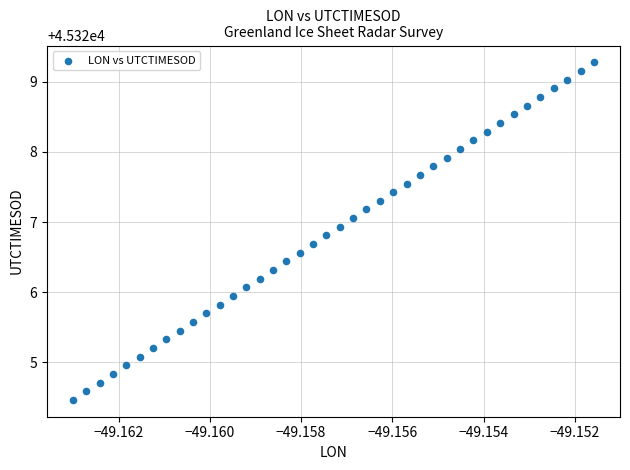

What is the range of Y values (max minus min)?

4.8